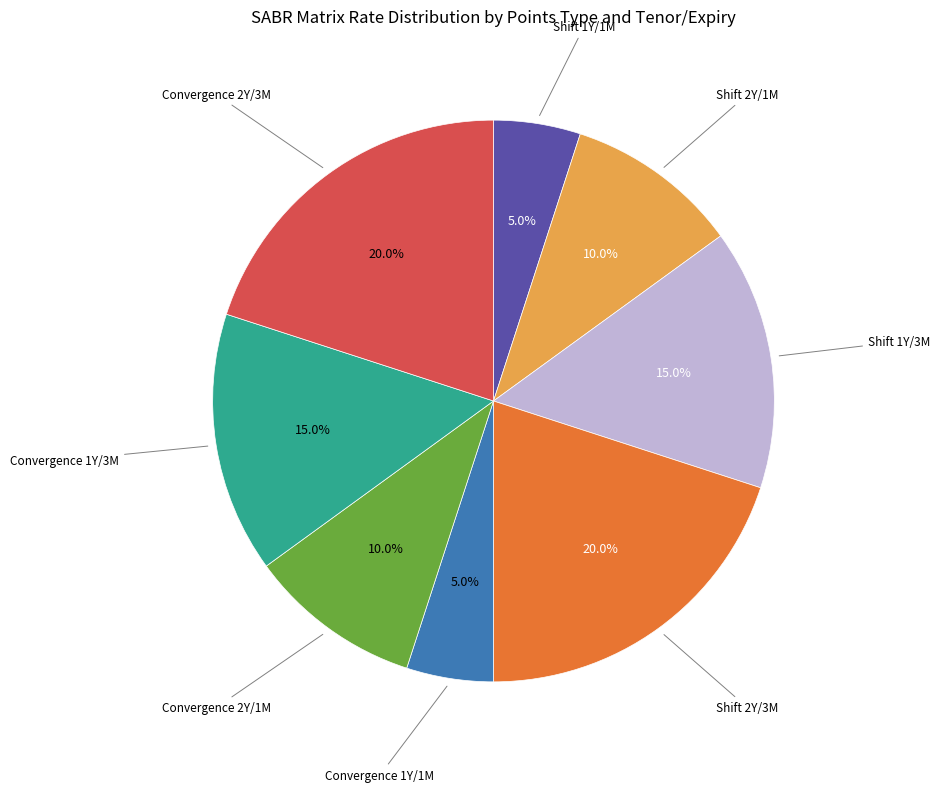

Does any single category account for the majority?

No